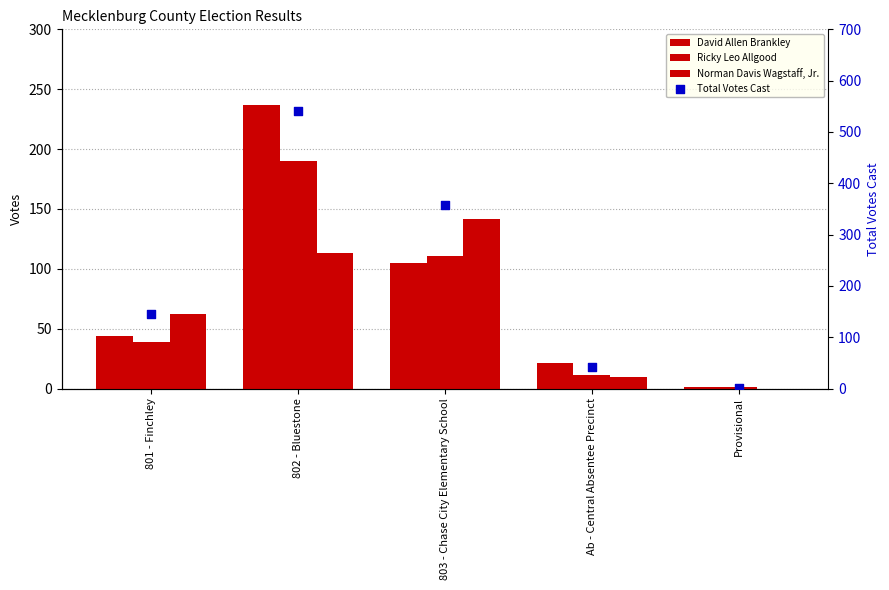

Which series reaches the minimum Y coordinate?

Norman Davis Wagstaff, Jr.